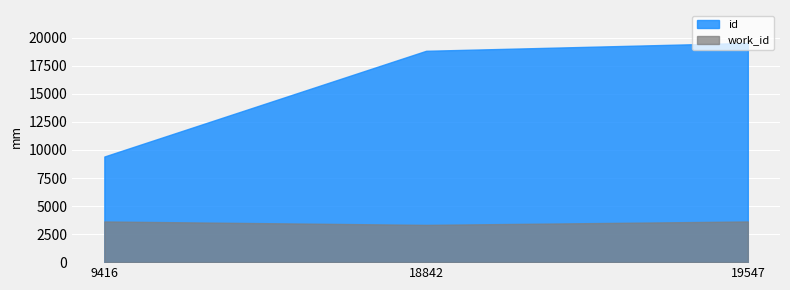

How many lines are shown in the chart?

2